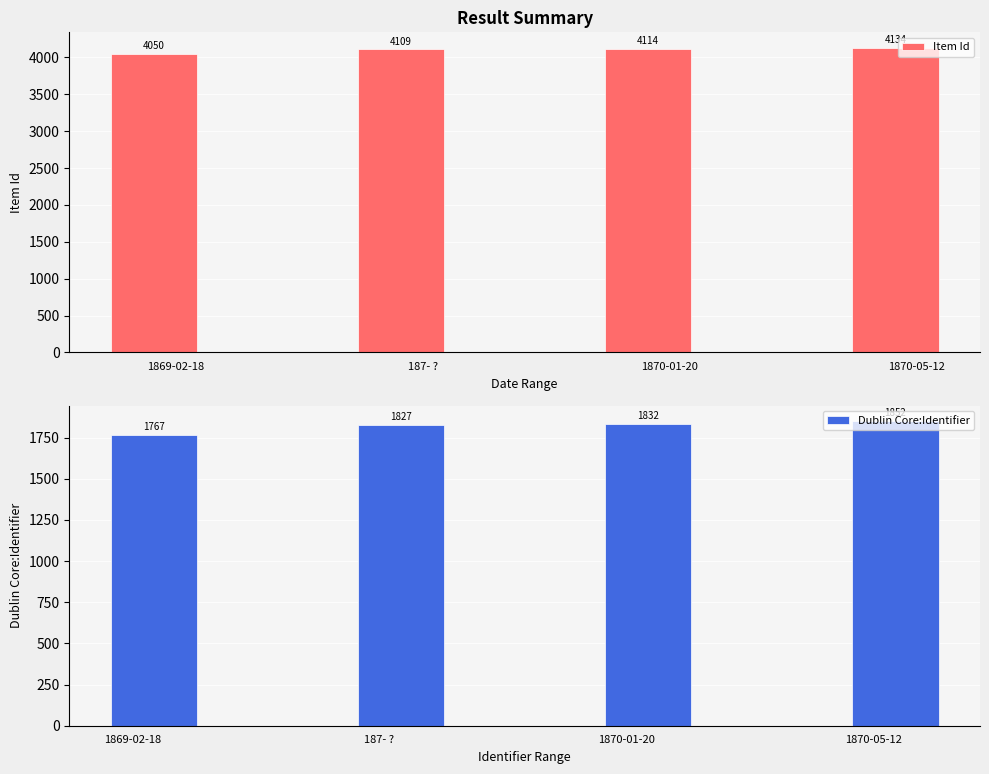

What is the difference between the Item Id values at 1869-02-18 and 1870-01-20?

64